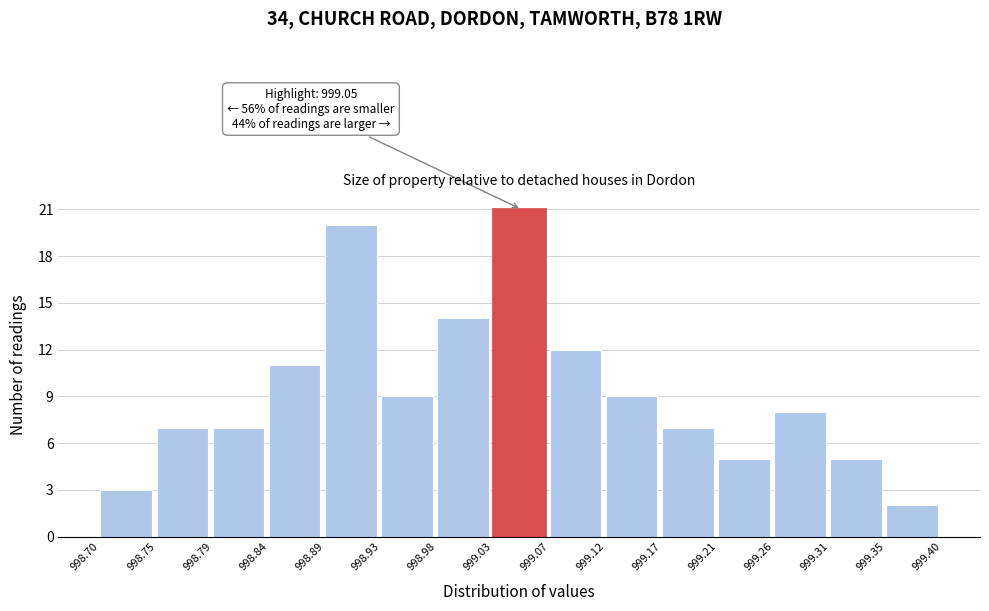

Which range on the x-axis has the tallest bar?

999.03 to 999.07